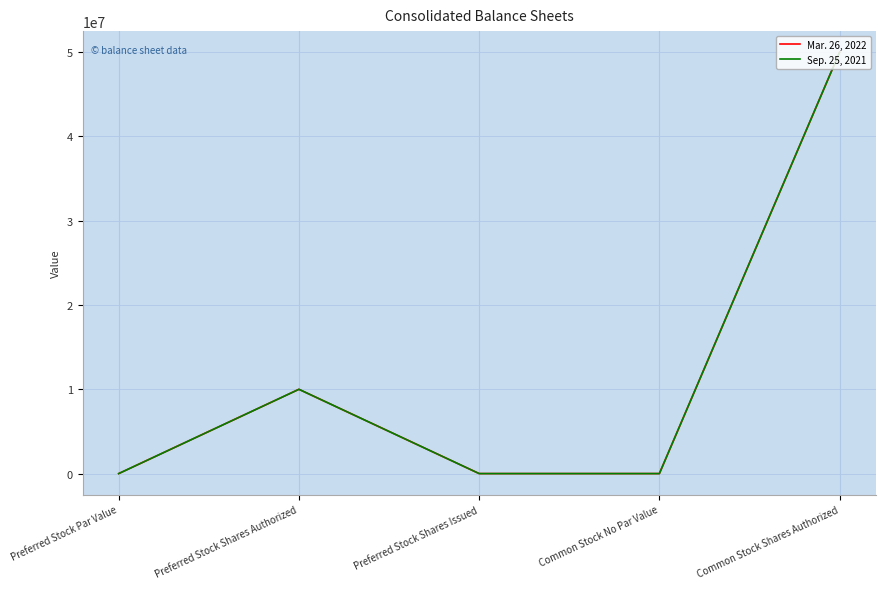

At which label is Mar. 26, 2022 closest to 25000000?

Preferred Stock Shares Authorized